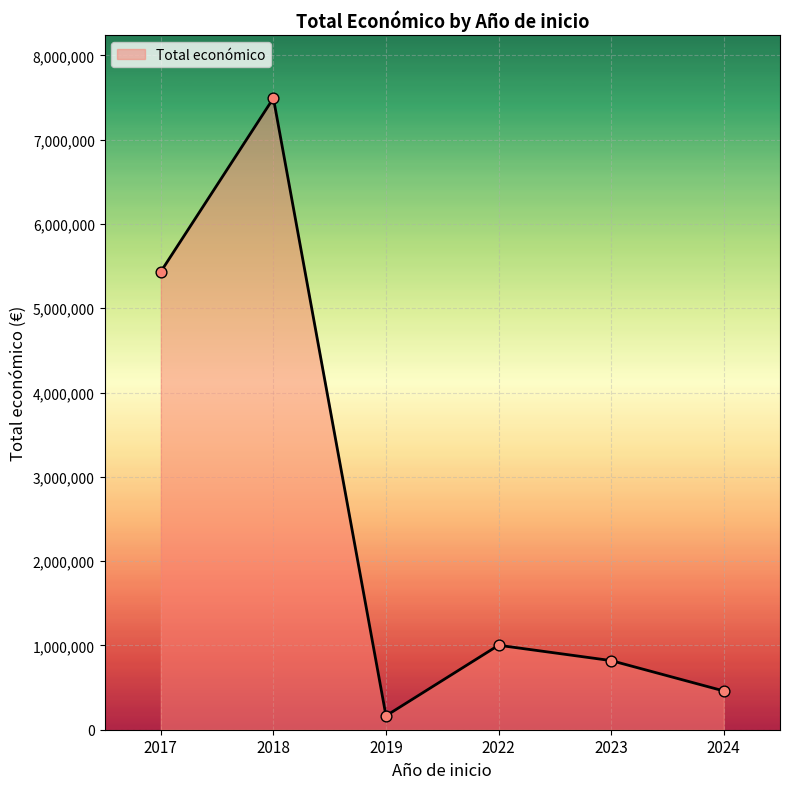

What is the change in value from 2022 to 2023?

-182074